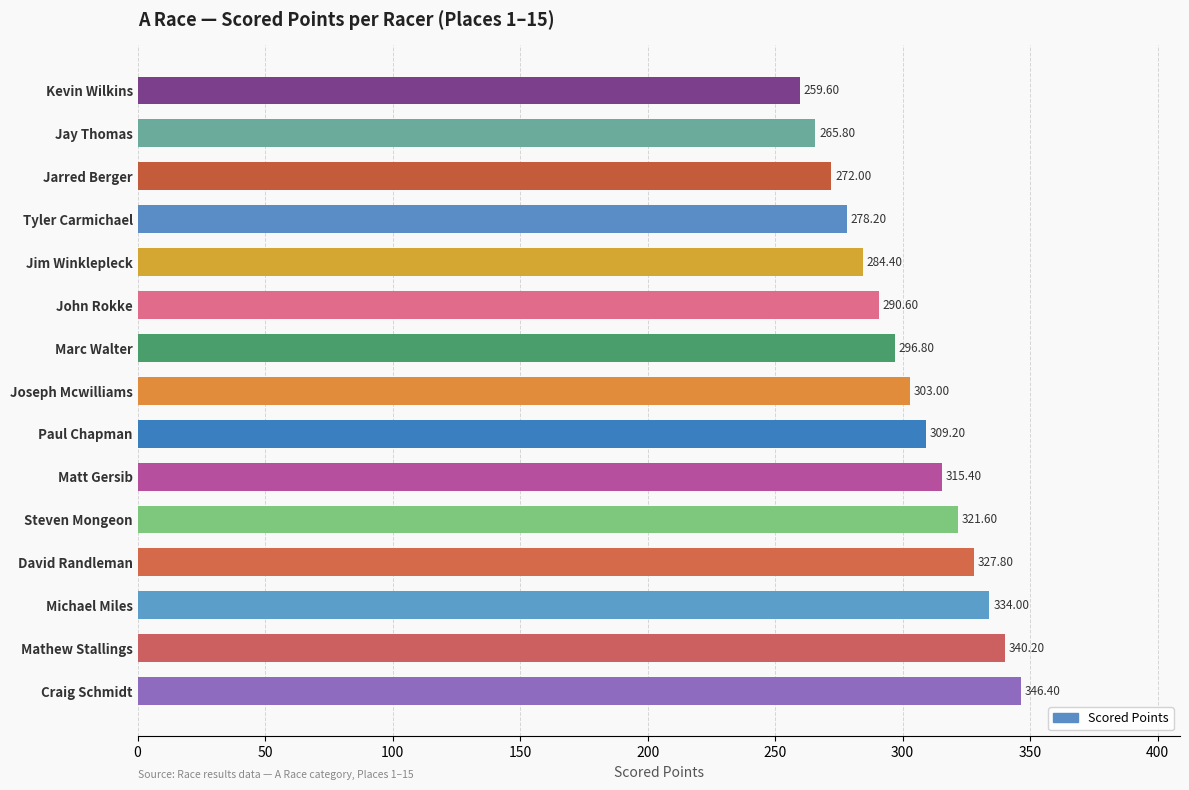

How many distinct data groups are displayed?

1